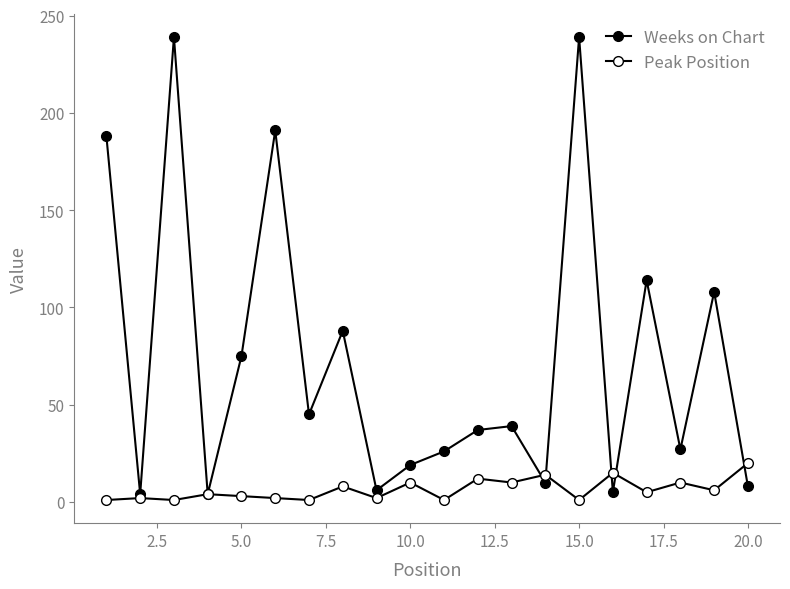

Rank the series by their maximum value, from highest to lowest.

Weeks on Chart, Peak Position